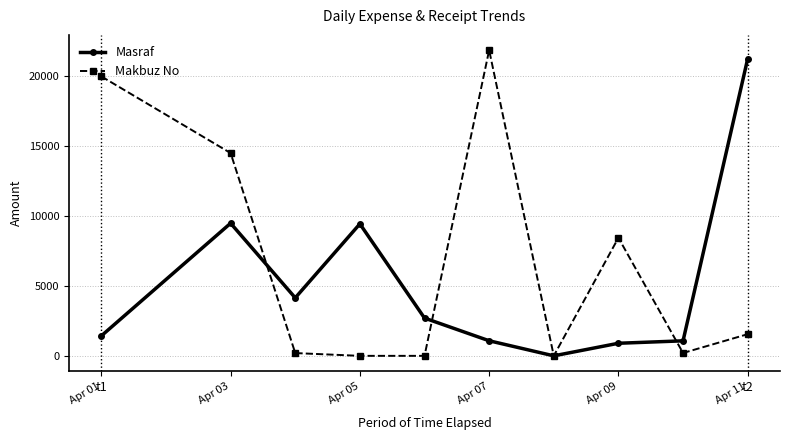

How many lines are shown in the chart?

2